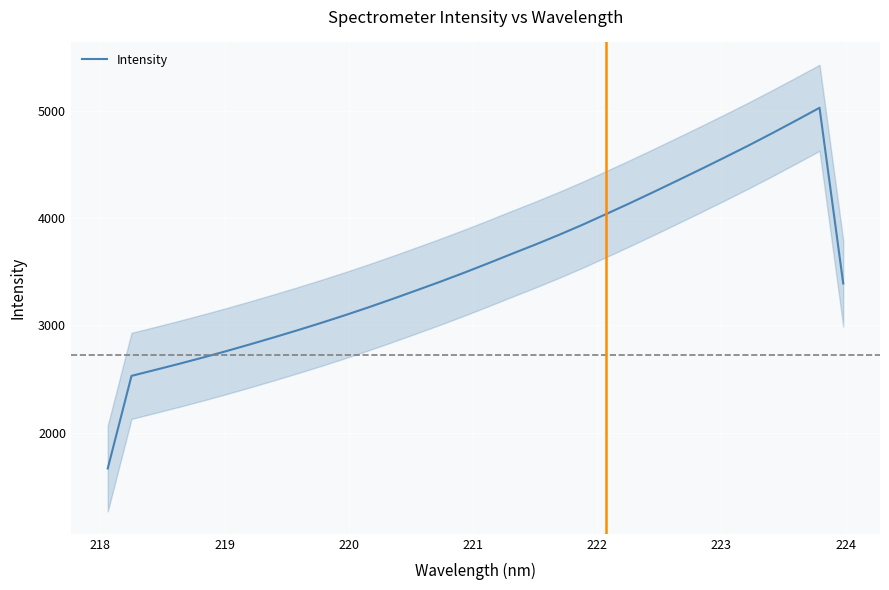

How many interior local peaks (higher than both neighbors) does the data have?

1